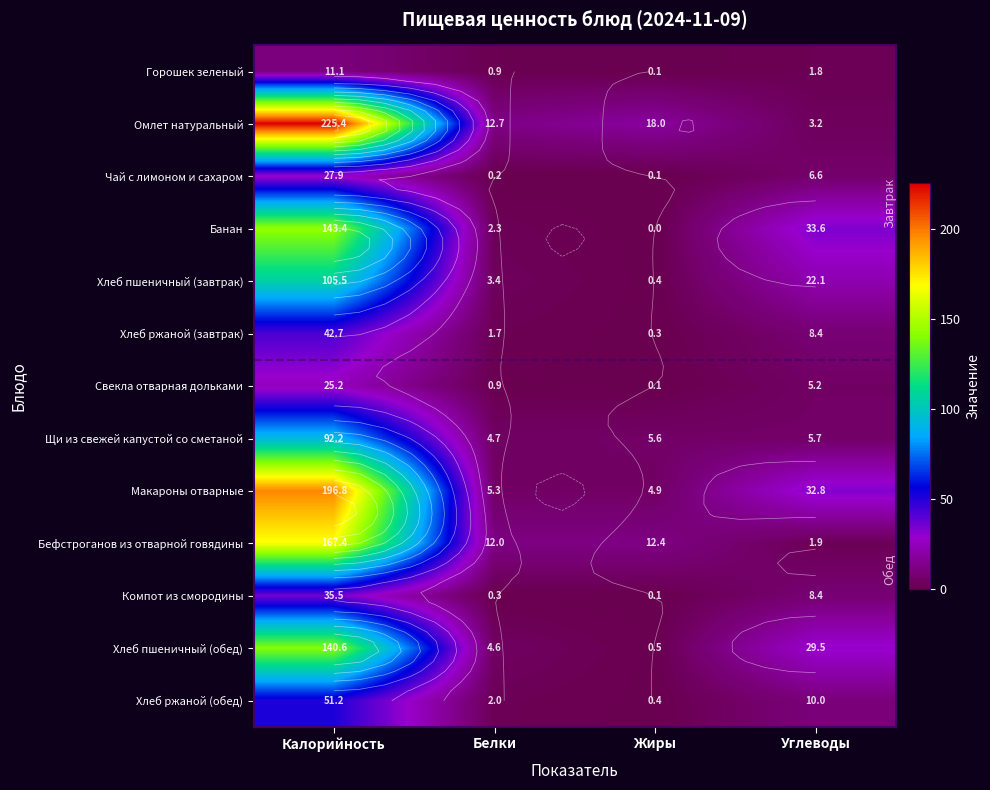

What is the difference between the maximum and minimum values in the Хлеб ржаной (завтрак) series?

42.4